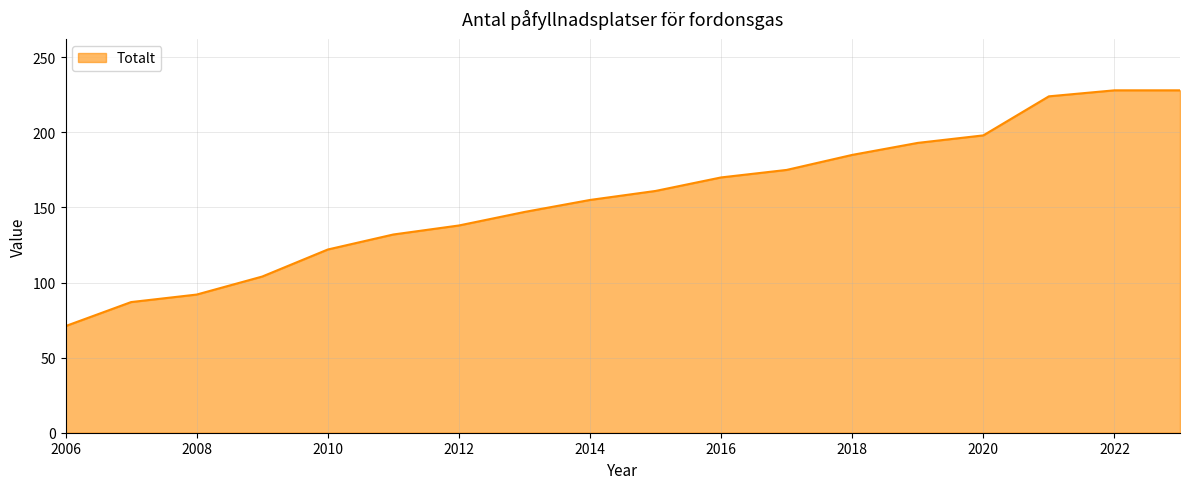

What is the greatest value displayed?

228